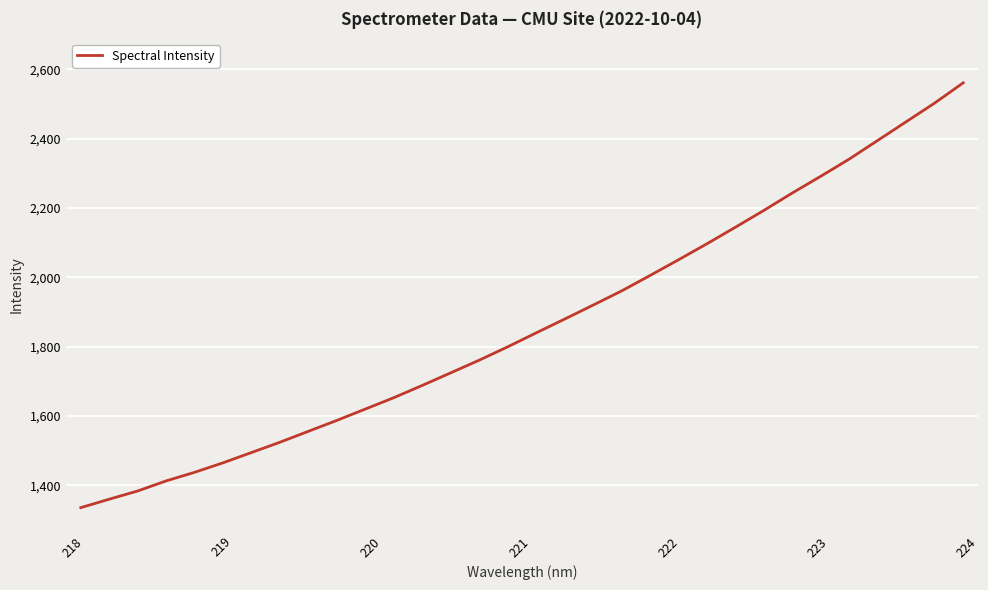

What is the difference between the maximum and minimum values?

1225.2